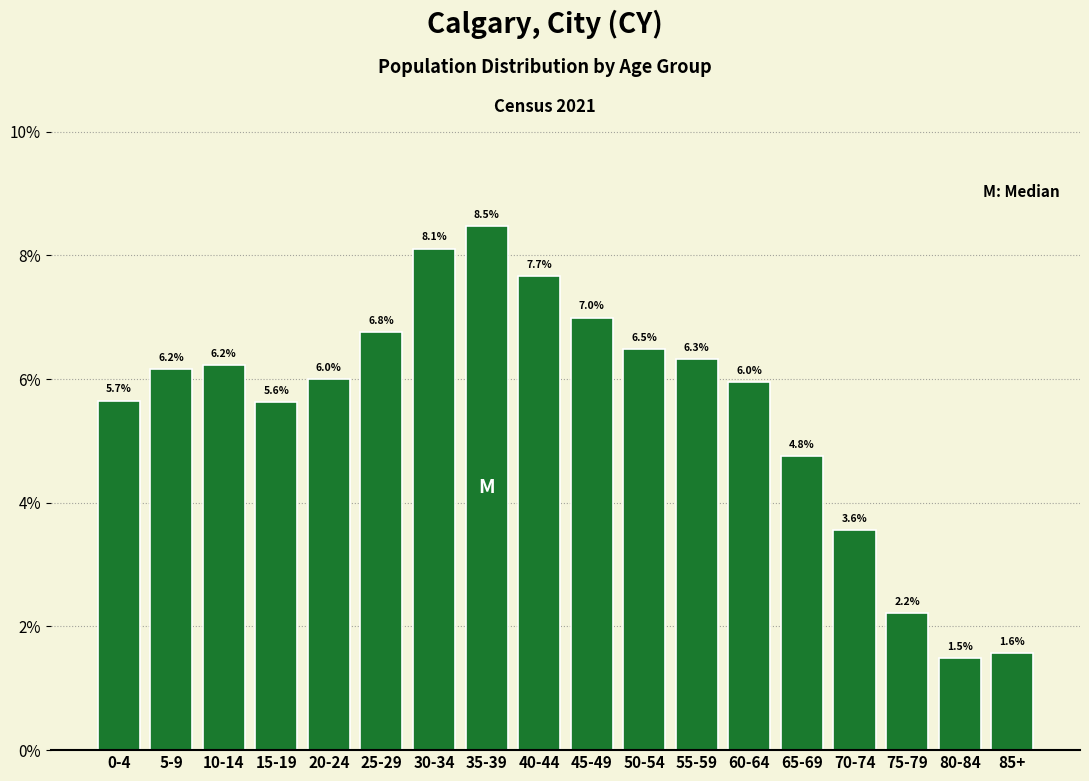

Reading right to left, list all the values displayed in this chart.

1.6	1.5	2.2	3.6	4.8	6.0	6.3	6.5	7.0	7.7	8.5	8.1	6.8	6.0	5.6	6.2	6.2	5.7